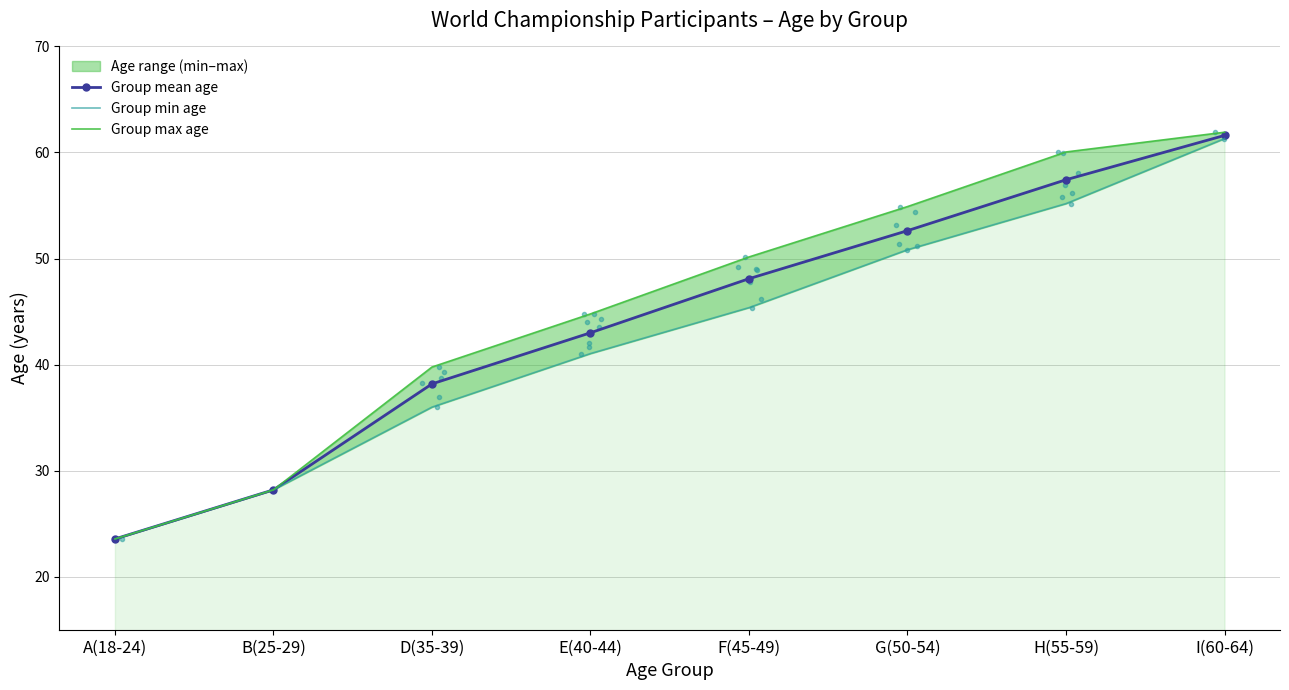

Reading right to left, list all the values displayed in this chart.

Group mean age: 61.6	57.4	52.6	48.1	43.0	38.2	28.2	23.6
Group min age: 61.3	55.2	50.8	45.4	41.0	36.0	28.2	23.6
Group max age: 61.9	60.0	54.9	50.1	44.8	39.8	28.2	23.6